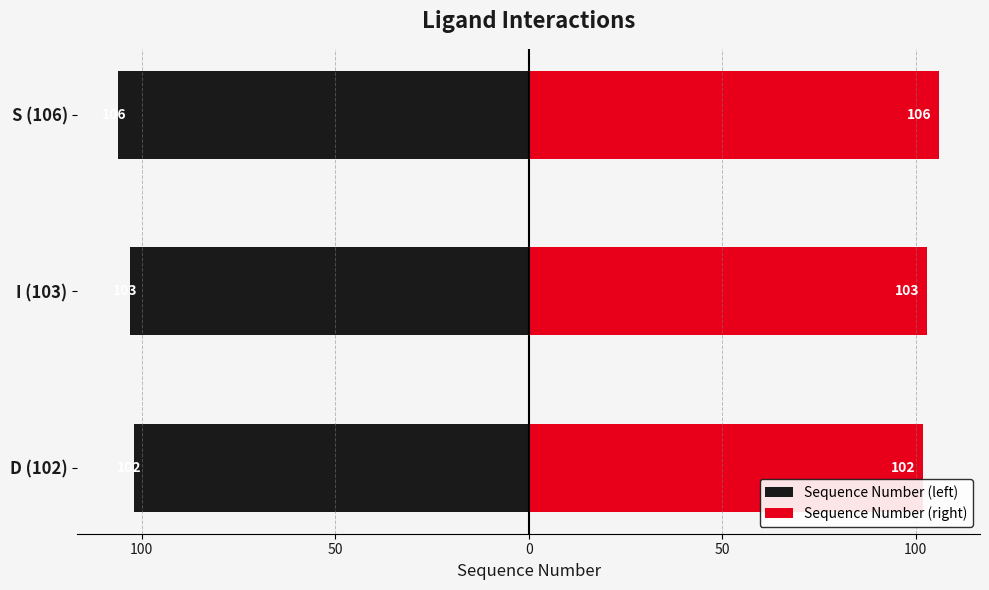

What is the value of the Sequence Number (left) bar at the 1st from the left?

-102